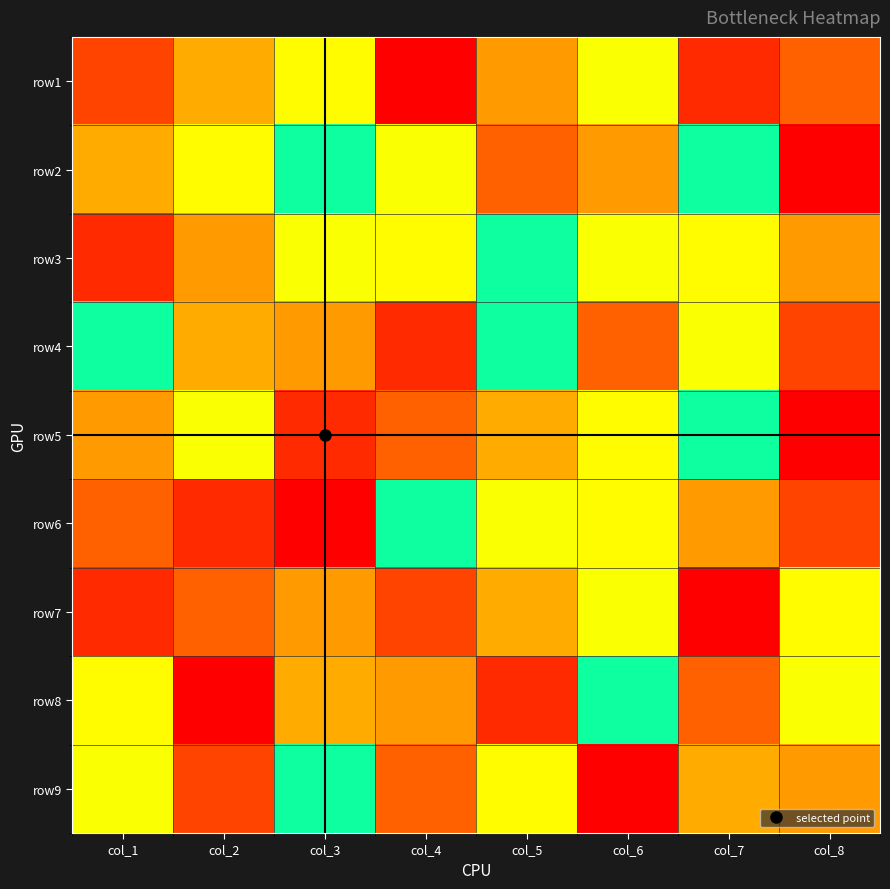

Rank the series by their maximum value, from lowest to highest.

row2, row3, row5, row8, row1, row4, row6, row7, row9